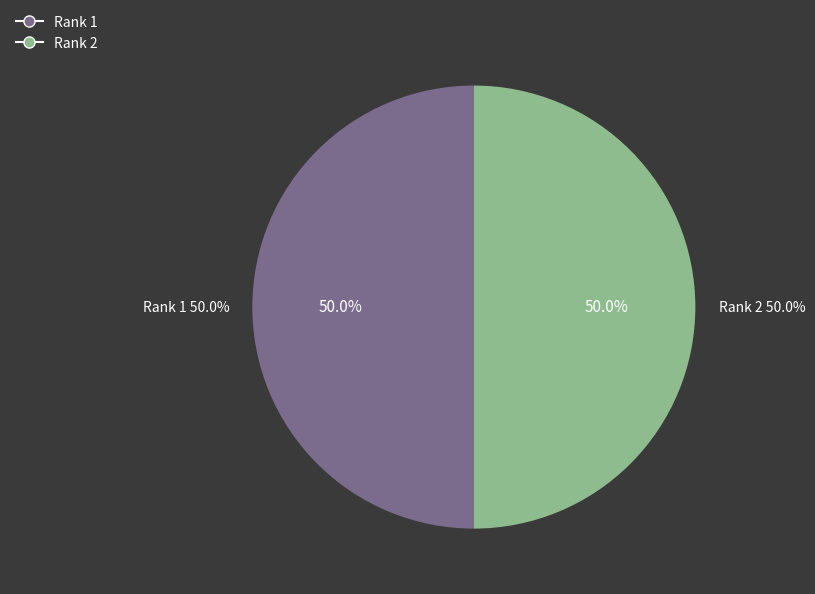

Count the number of slices in the pie.

2